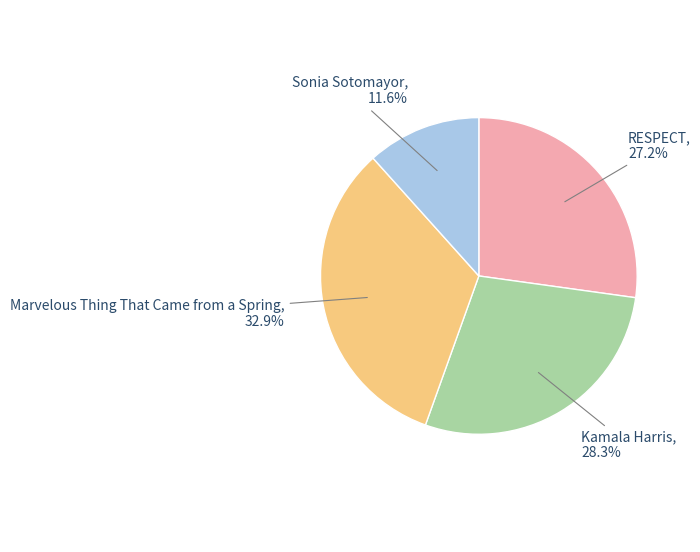

To the nearest percent, what is the average slice percentage?

25%